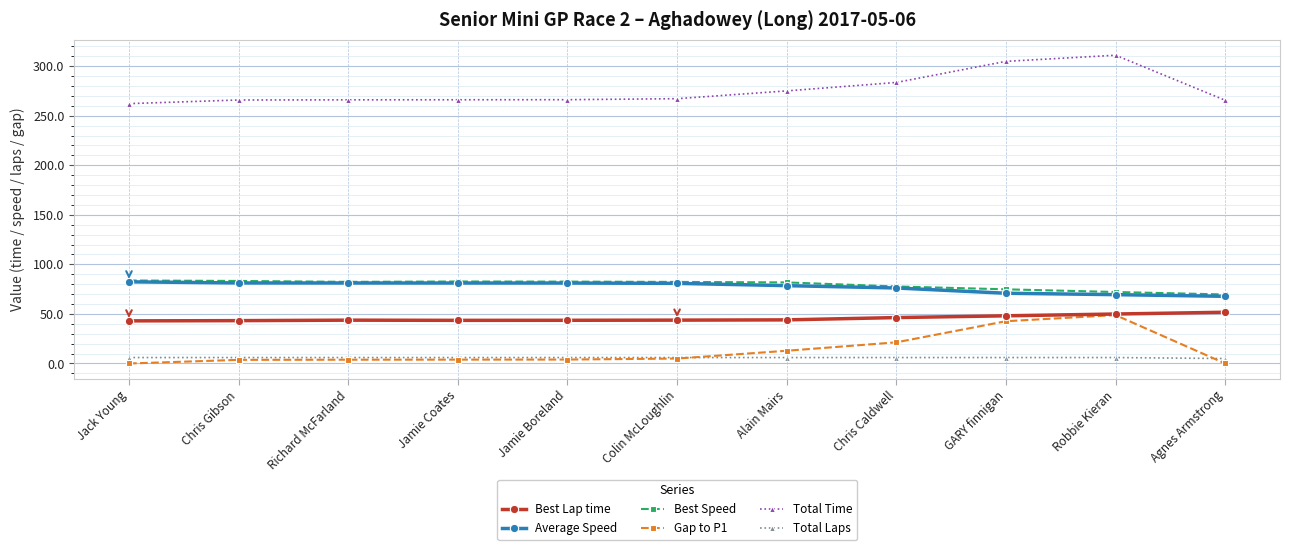

What position from the right is Alain Mairs?

5